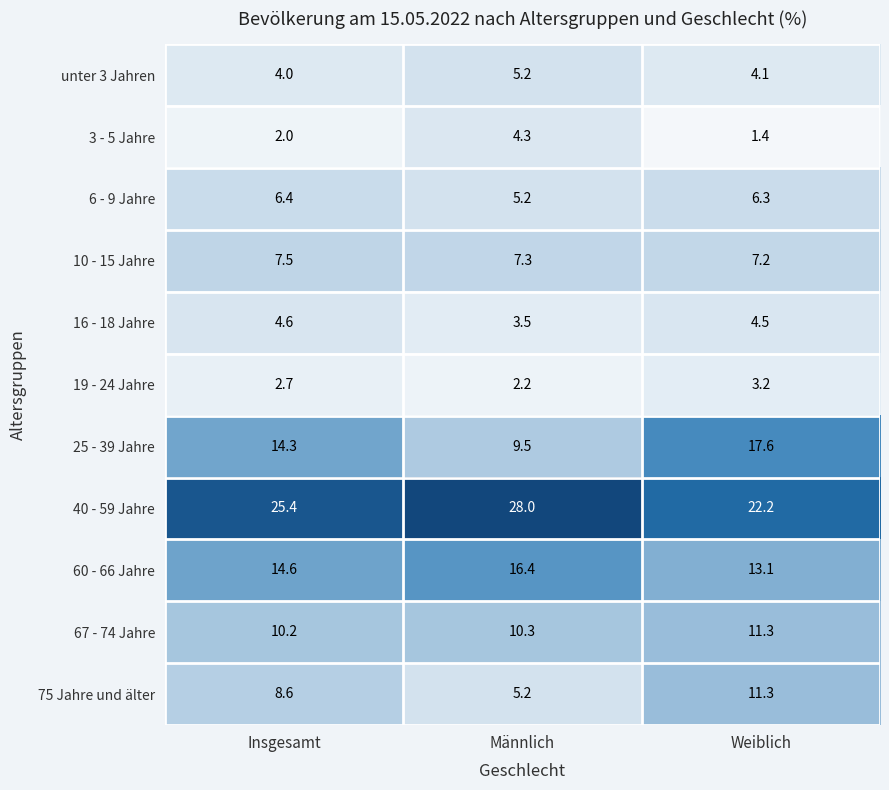

Rank the series at Insgesamt from lowest to highest value.

3 - 5 Jahre, 19 - 24 Jahre, unter 3 Jahren, 16 - 18 Jahre, 6 - 9 Jahre, 10 - 15 Jahre, 75 Jahre und älter, 67 - 74 Jahre, 25 - 39 Jahre, 60 - 66 Jahre, 40 - 59 Jahre